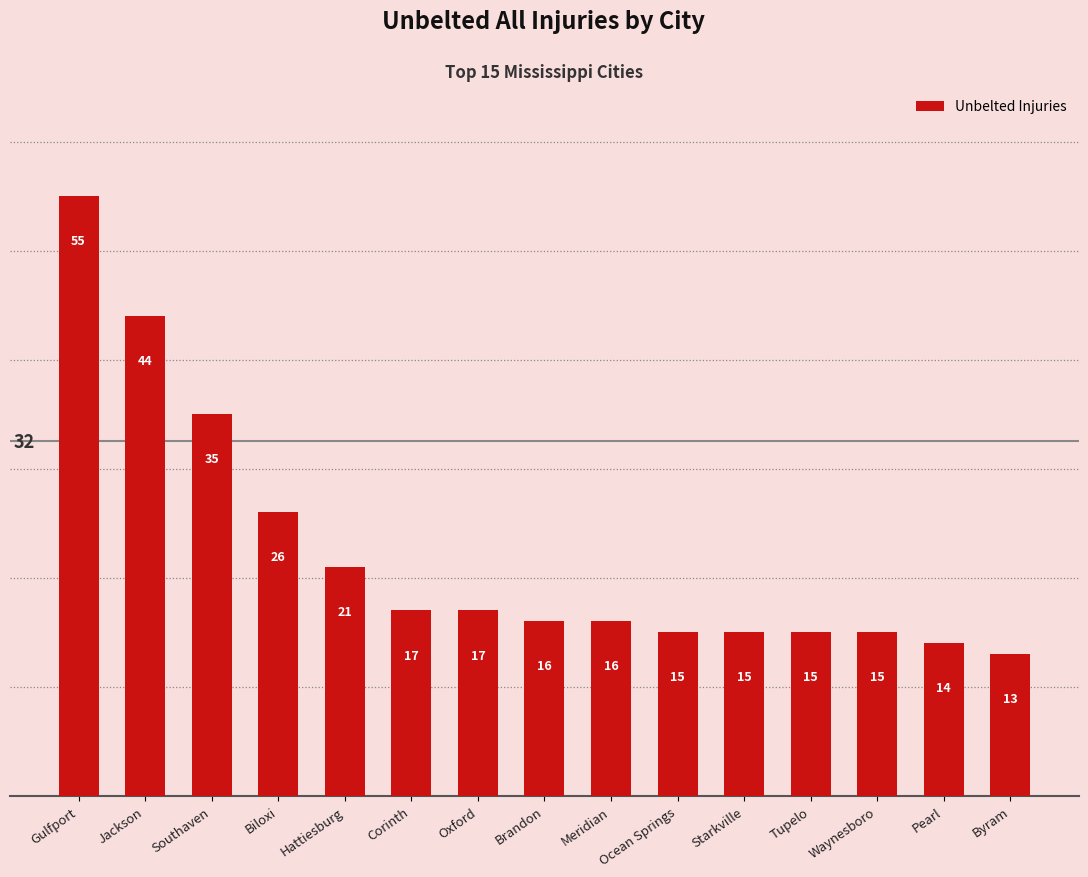

Reading left to right, extract all data points from this chart.

55	44	35	26	21	17	17	16	16	15	15	15	15	14	13